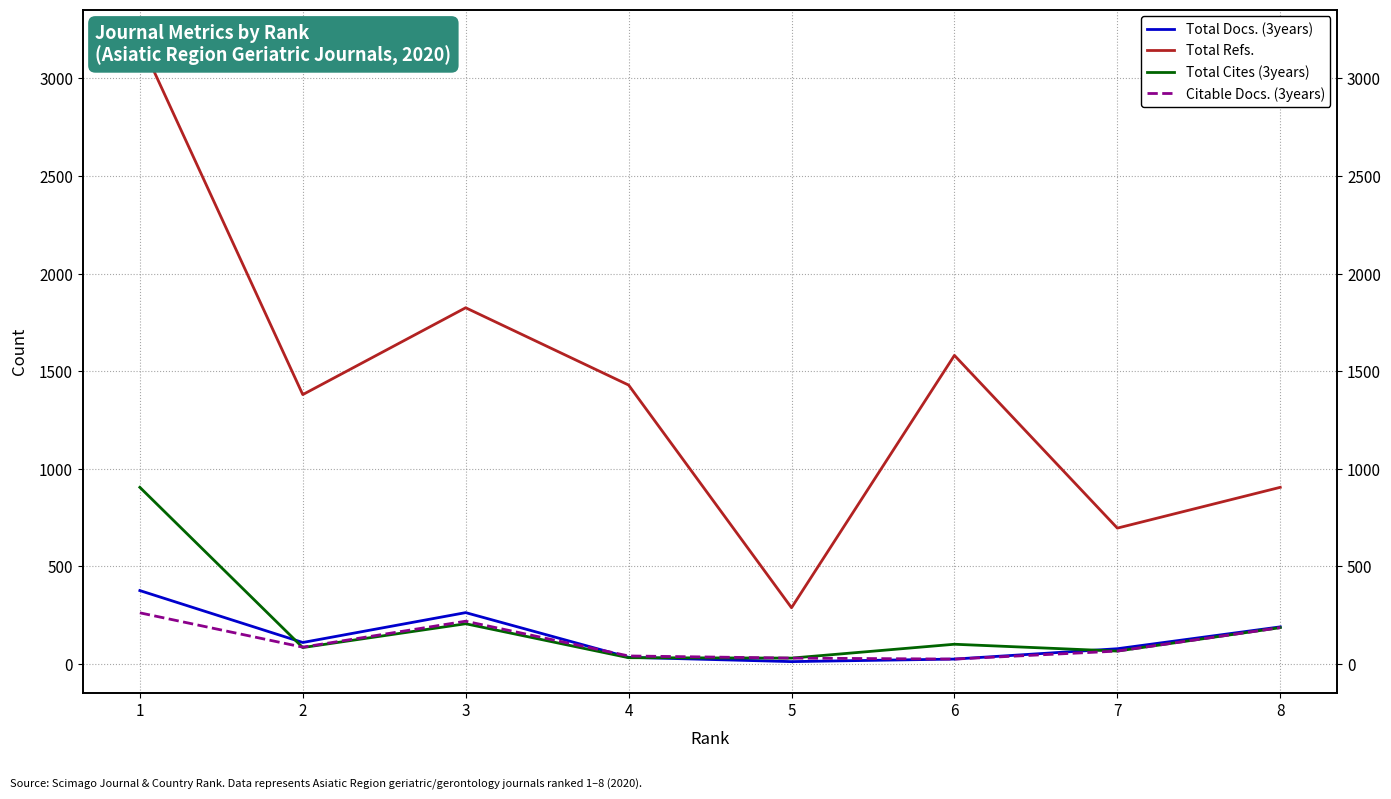

What is the difference between the maximum and second lowest values in the Total Refs. series?

2498